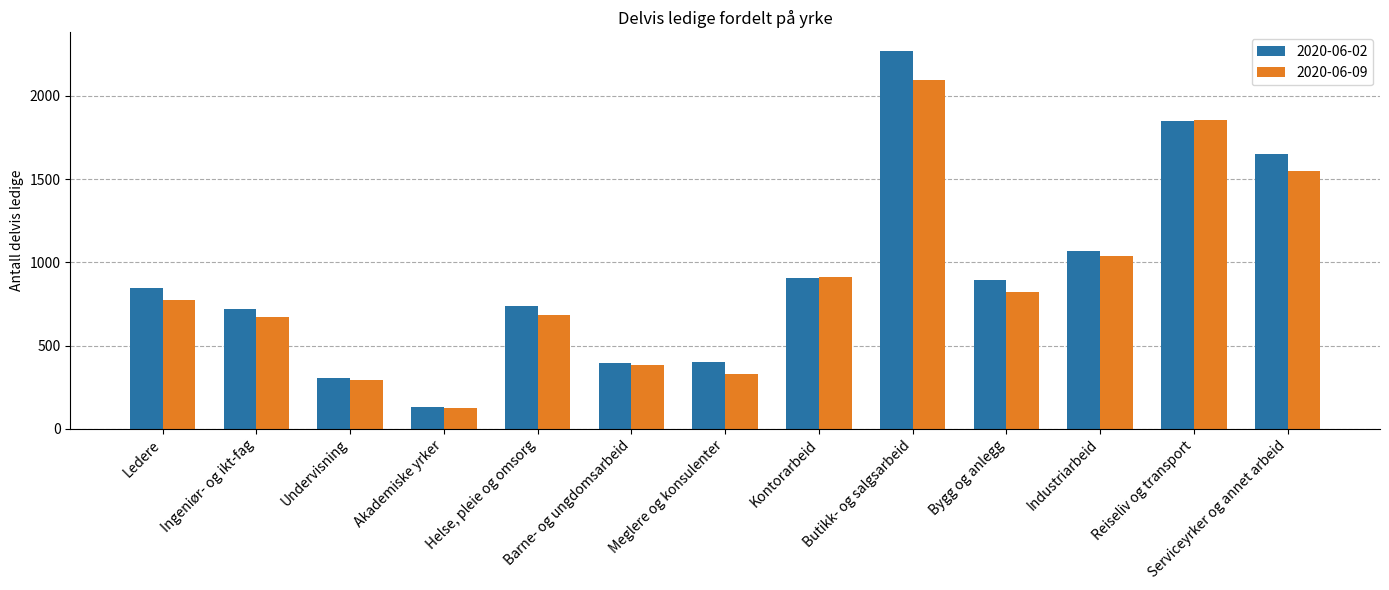

Which series has the largest total across all categories?

2020-06-02